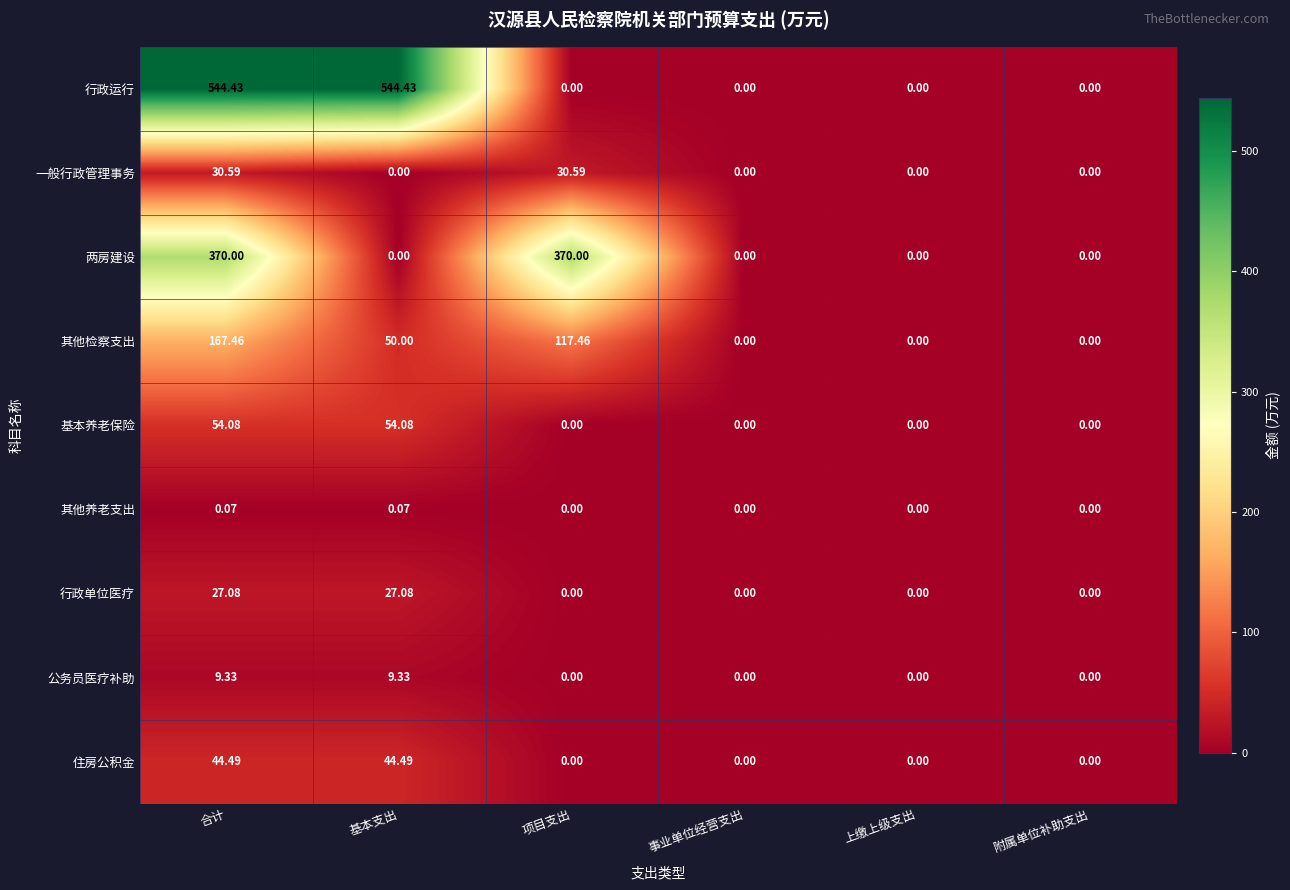

Which series has the widest spread of values?

行政运行